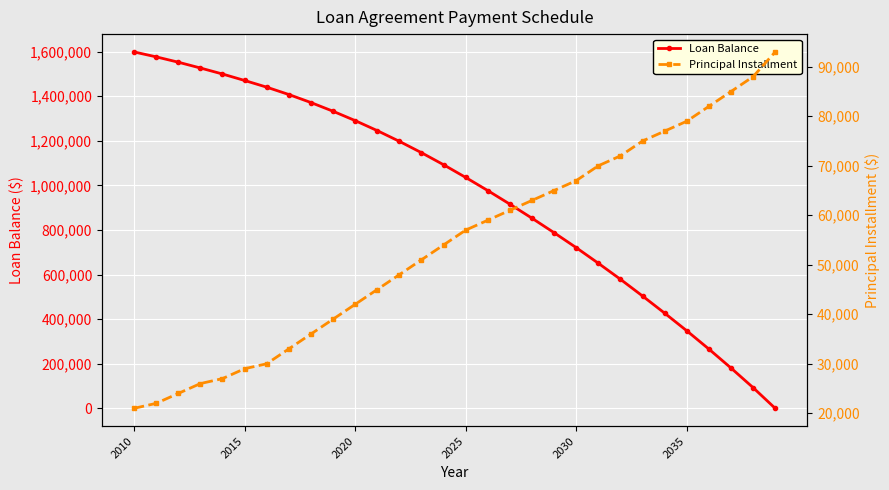

The value of Principal Installment at 19 is 29142. True or false?

False